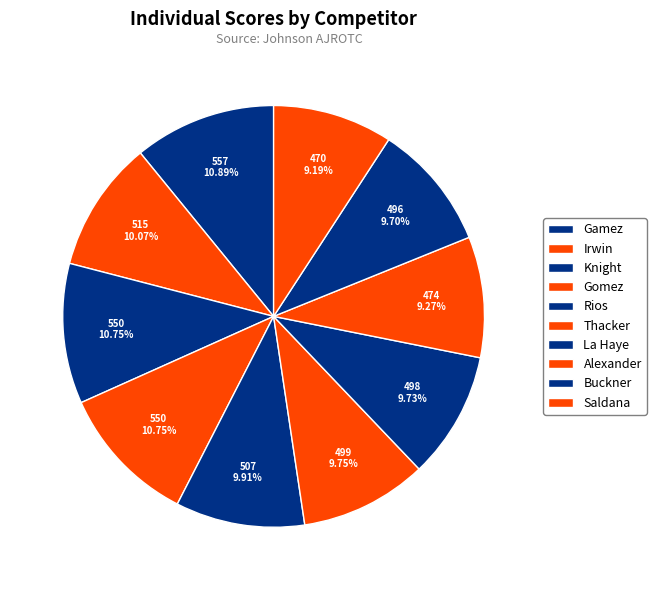

True or false: Knight accounts for 11% of the total.

True